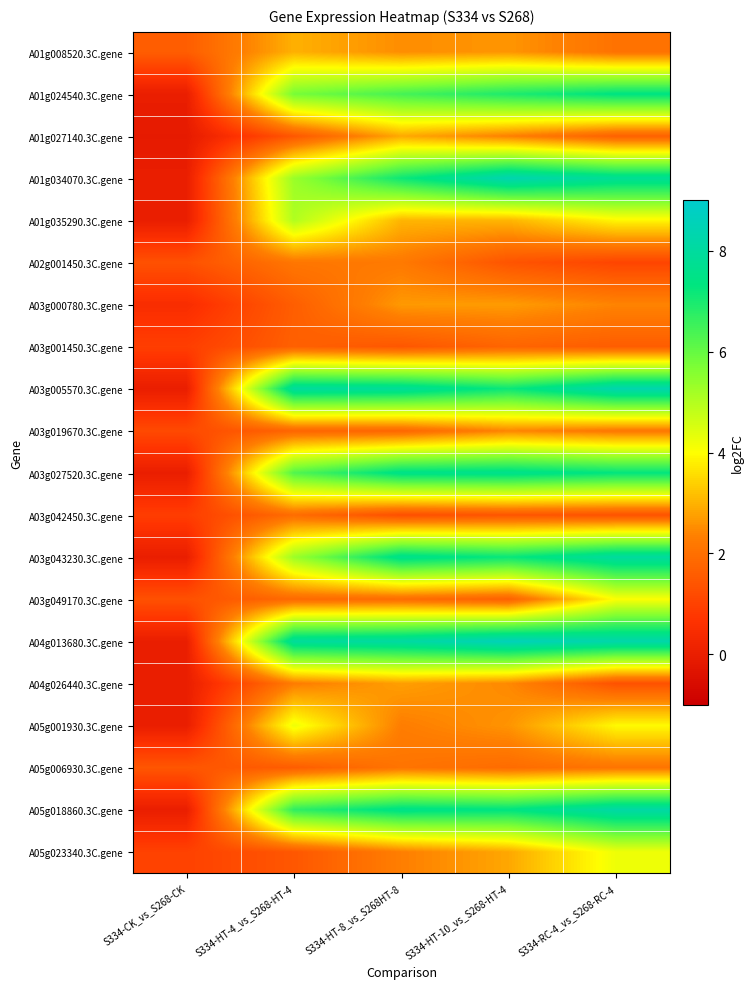

Which has a higher value, S334-CK_vs_S268-CK or S334-HT-4_vs_S268-HT-4?

S334-HT-4_vs_S268-HT-4